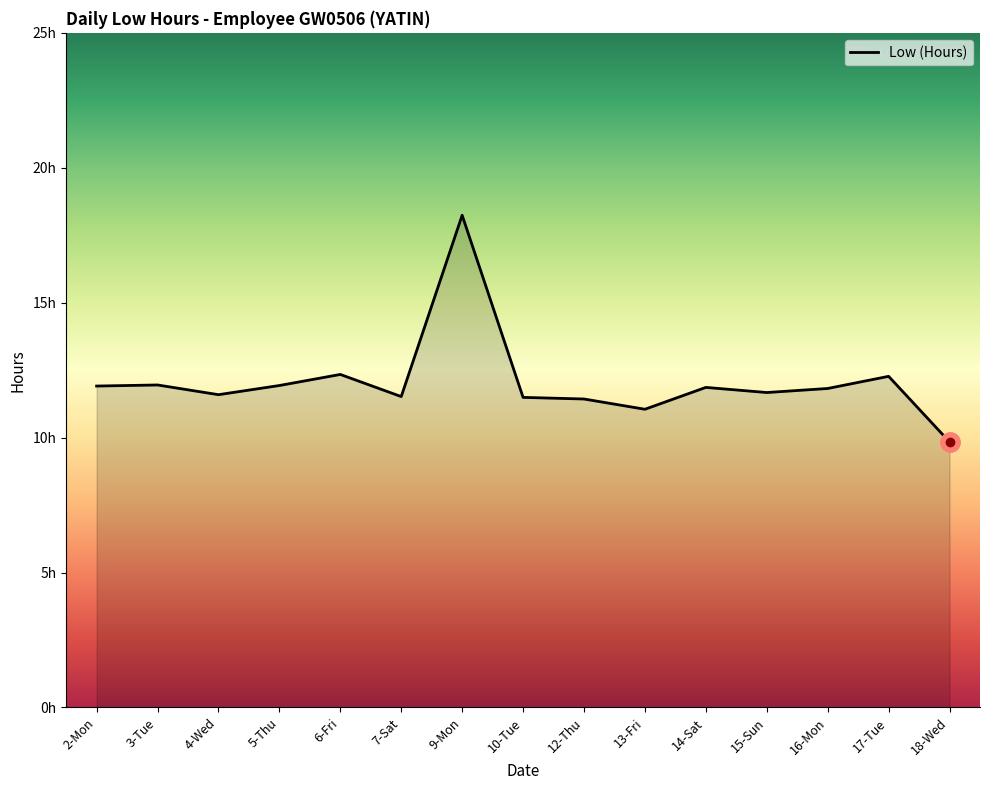

What is the change in value from 6-Fri to 13-Fri?

-1.3